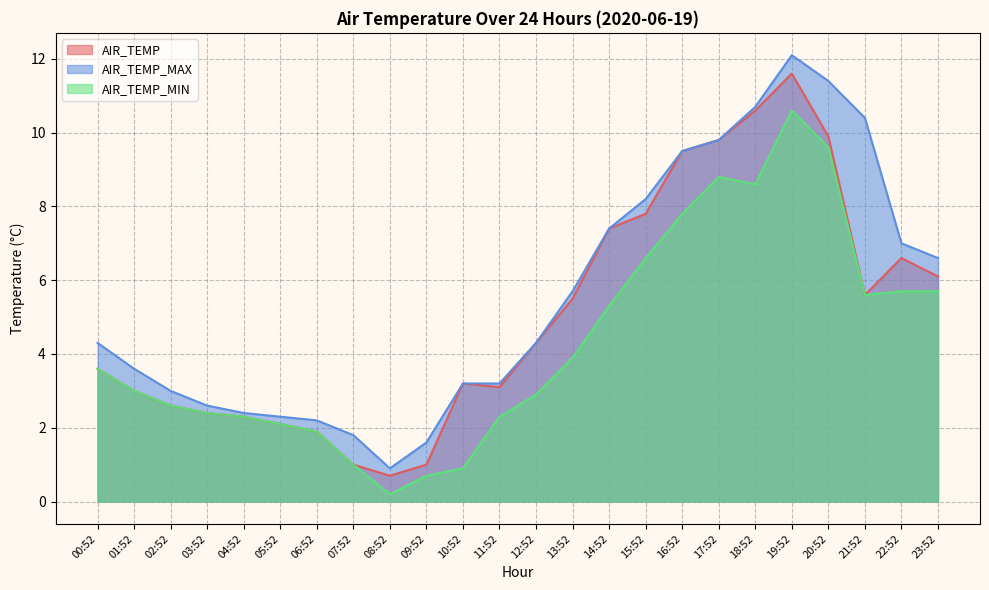

Count the number of categories in the chart.

24